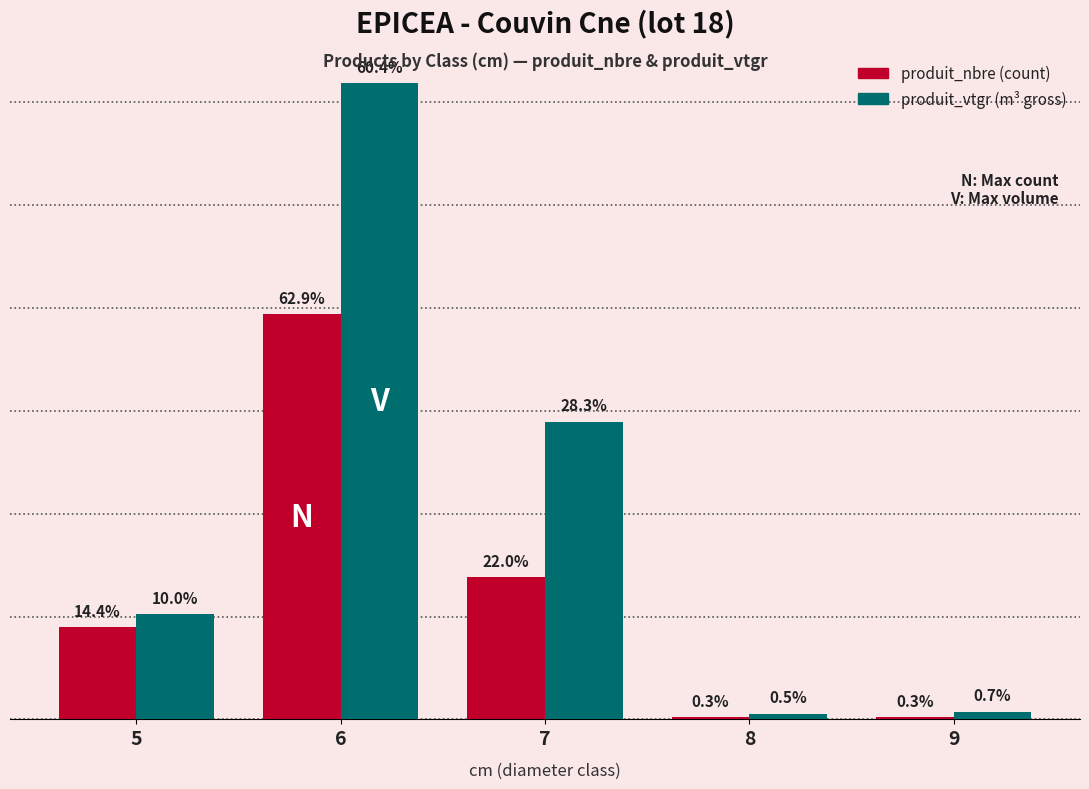

Are the bars grouped side by side (vs. stacked)?

Yes